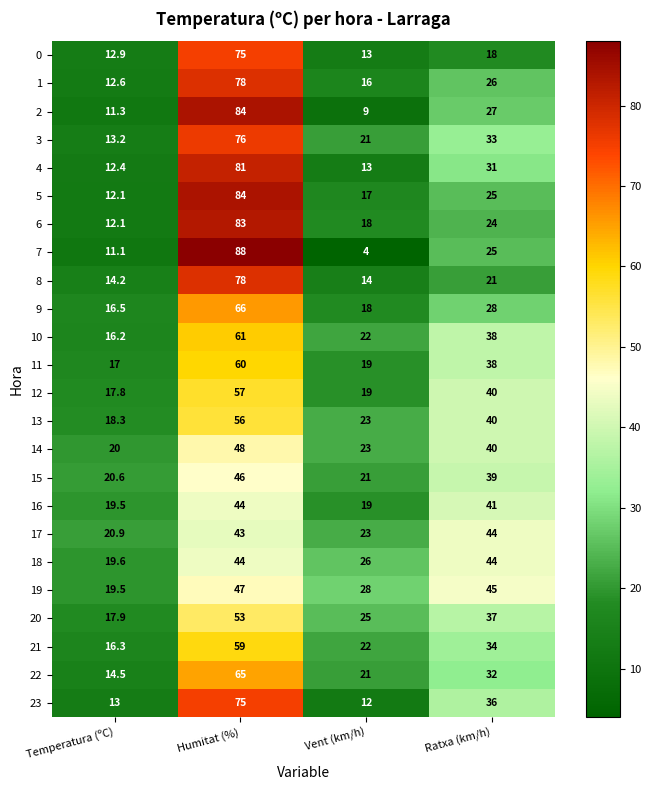

Which label corresponds to the largest value in the chart?

Humitat (%)